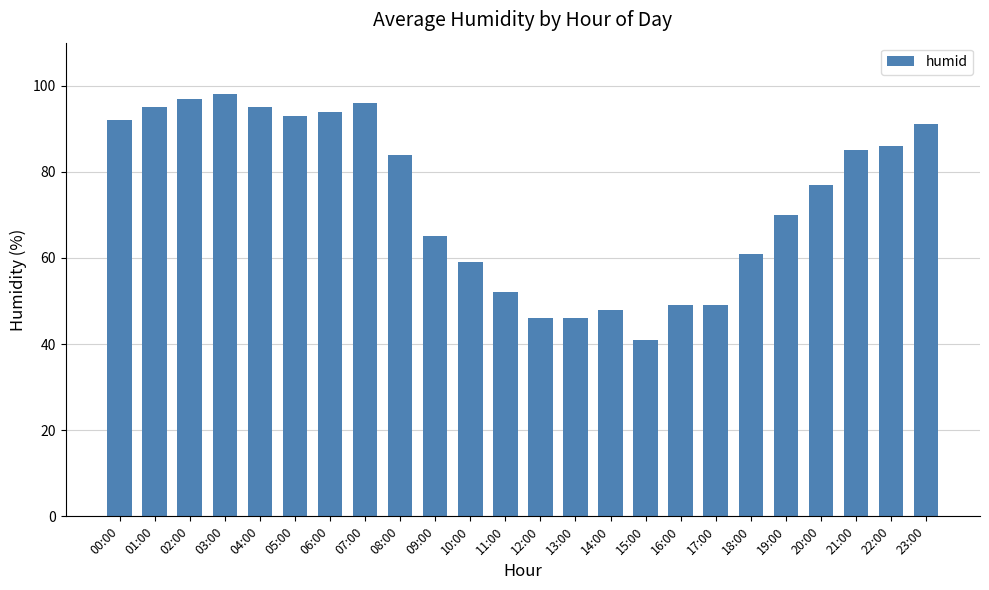

Is it true that the value at 18:00 is 95?

False